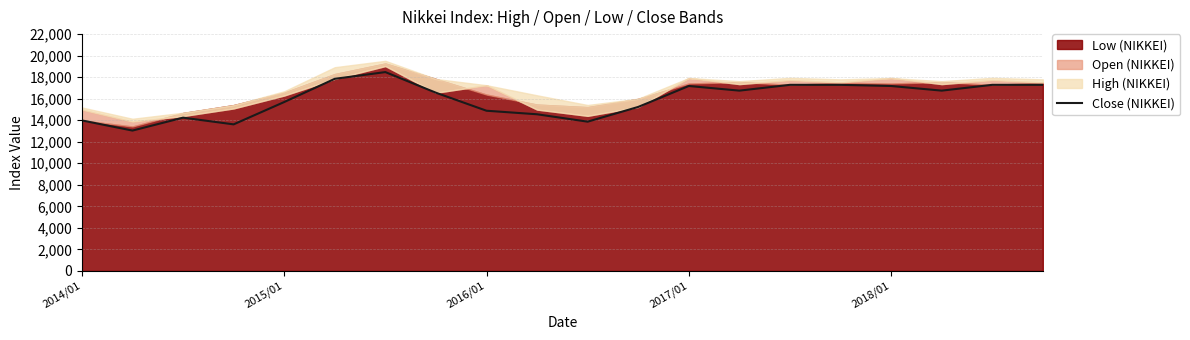

Between 19 and 11, which is larger?

19